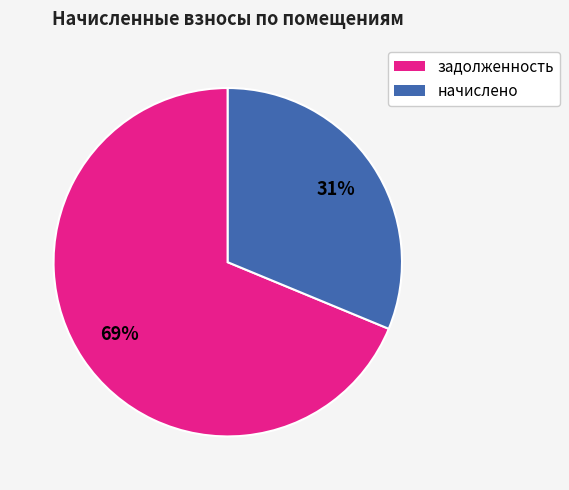

Combined, do задолженность and начислено account for over 50%?

Yes